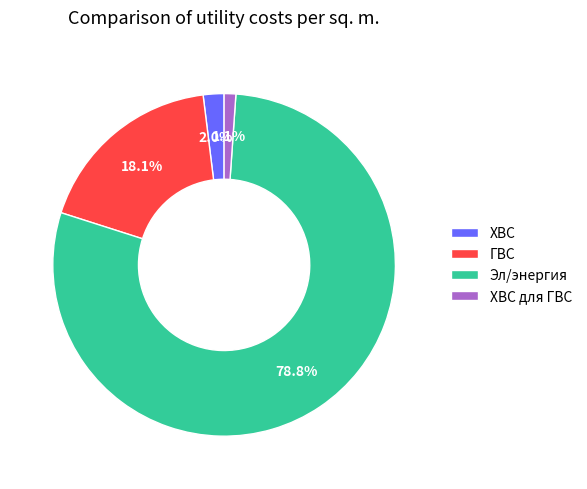

Is it true that ГВС is 24% of the pie?

False